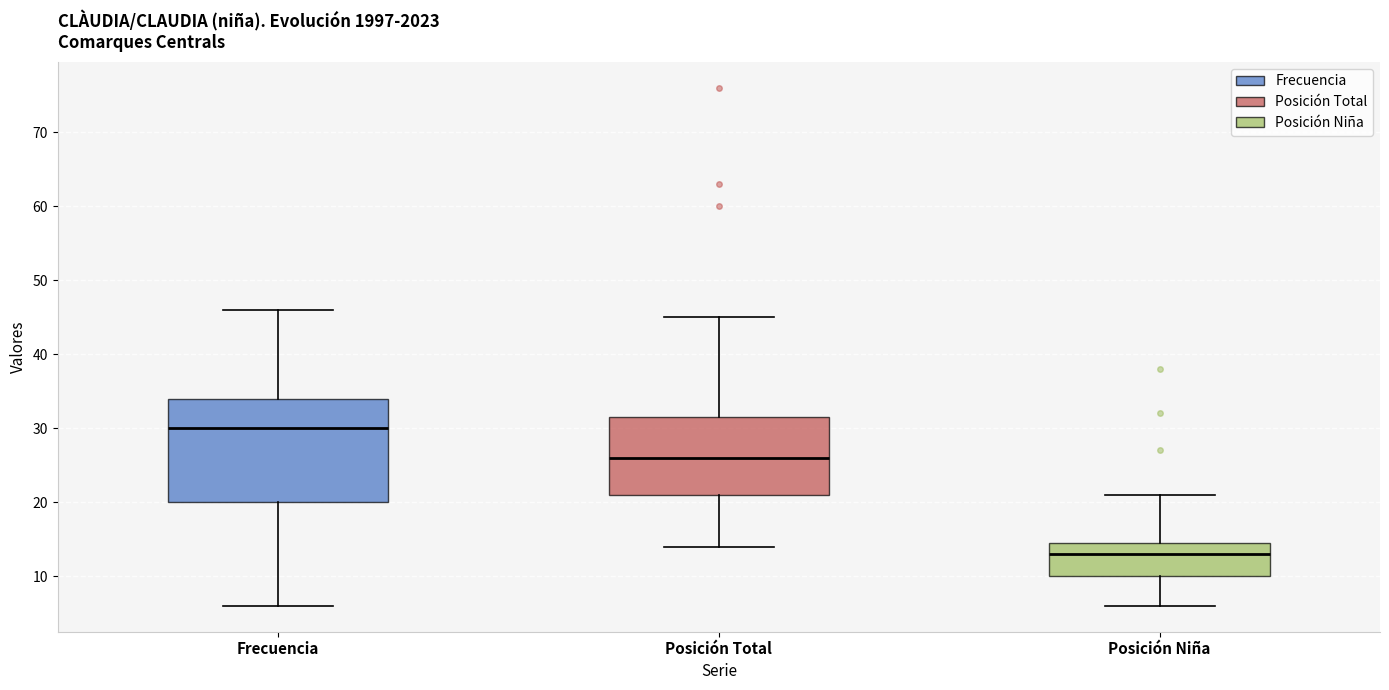

Comparing the boxes themselves (not the whiskers), which one is the tallest?

Frecuencia